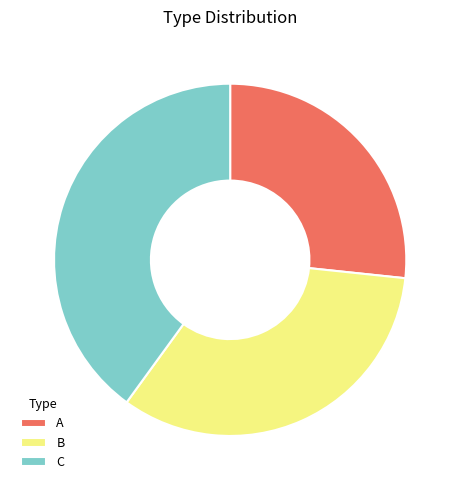

True or false: A accounts for 34% of the total.

False